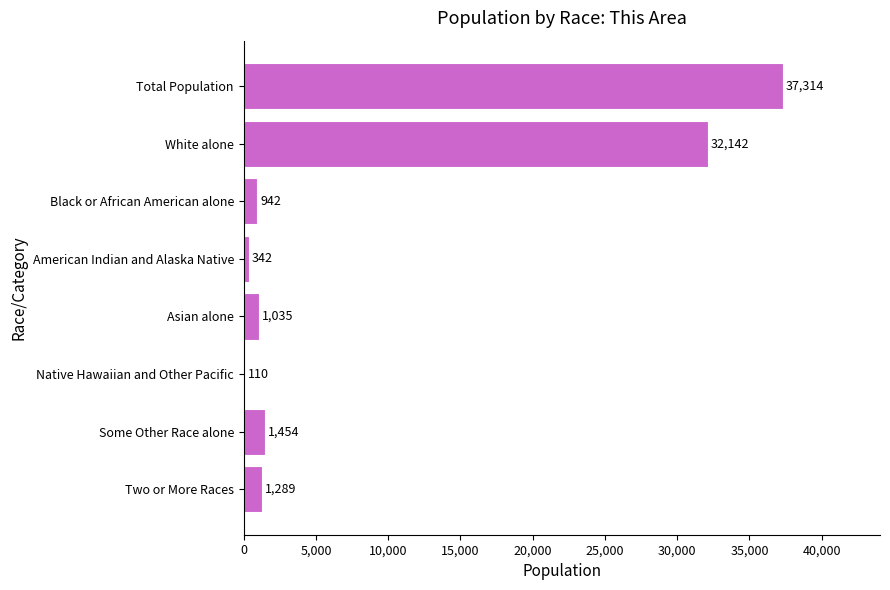

At which label is the value closest to 18712?

White alone